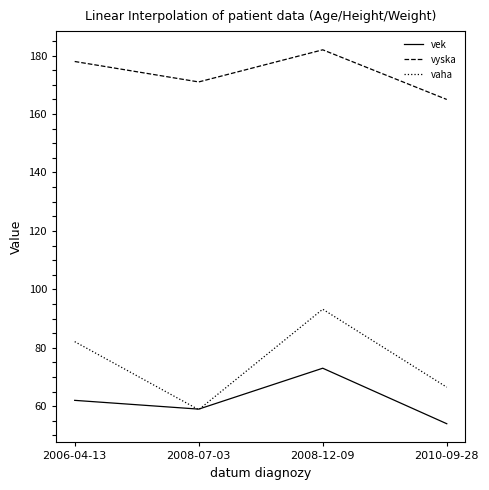

What is the difference between the maximum and minimum values in the vyska series?

17.0